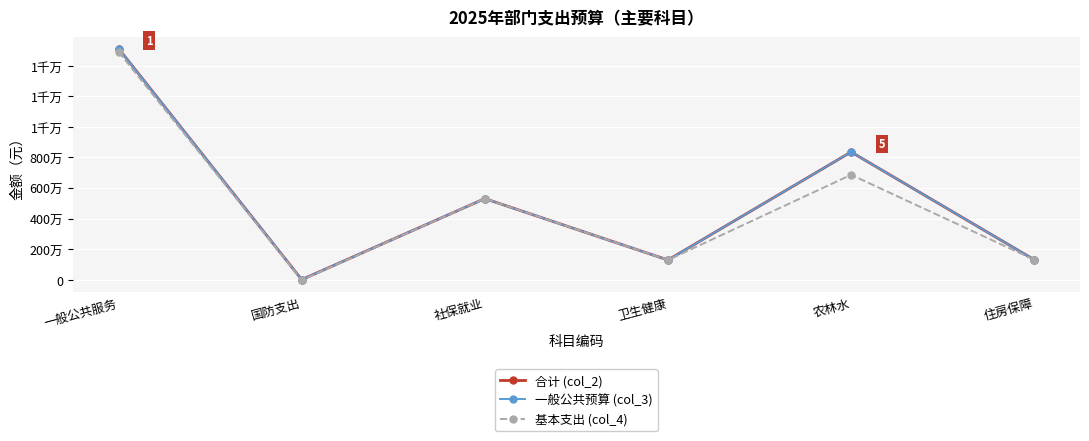

True or false: 合计 (col_2) and 一般公共预算 (col_3) cross at least once.

False